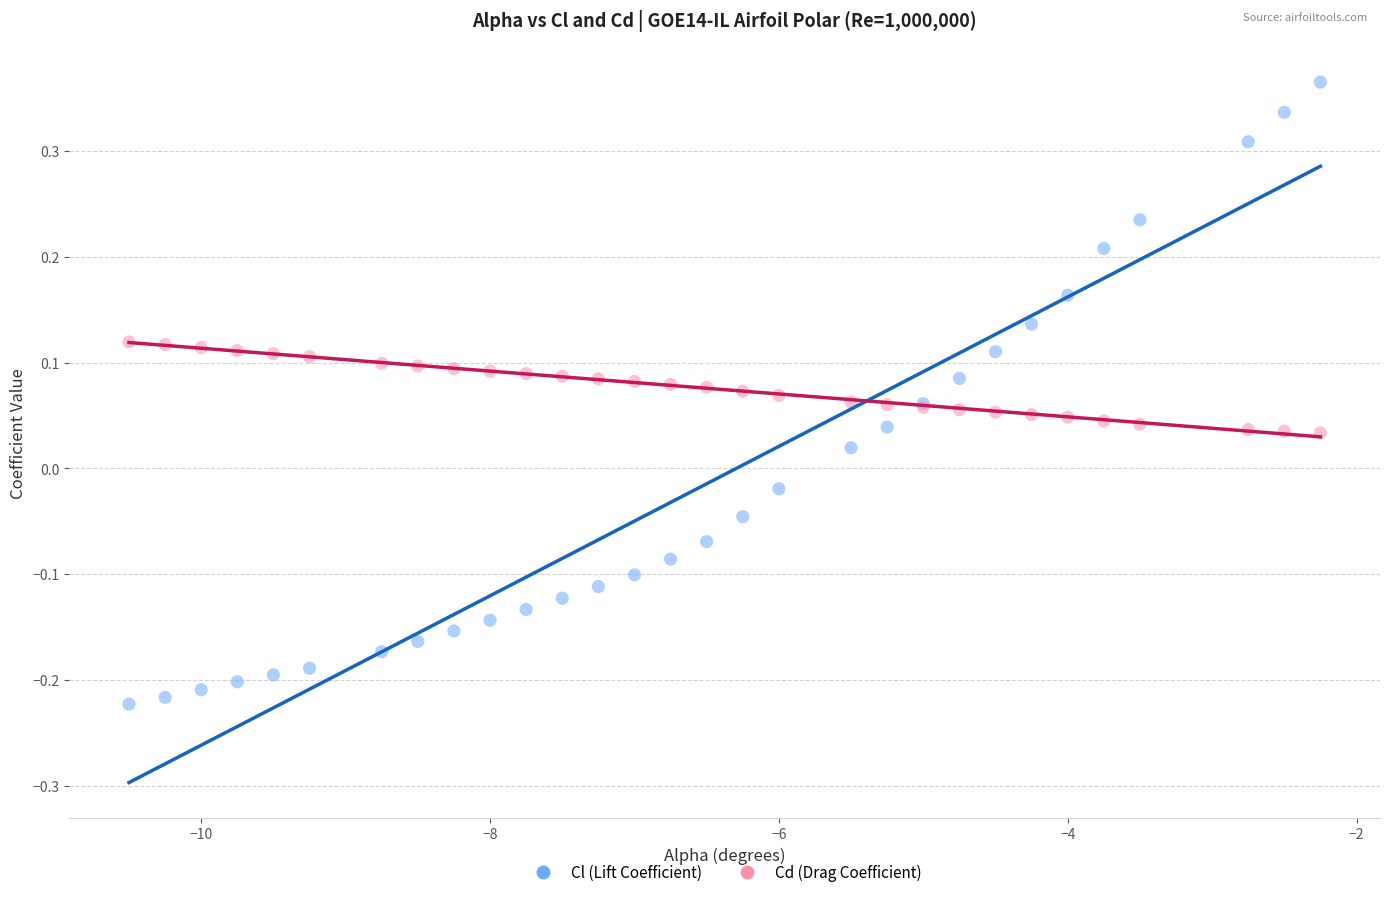

Which series has the widest spread of Y values?

Cl (Lift Coefficient)